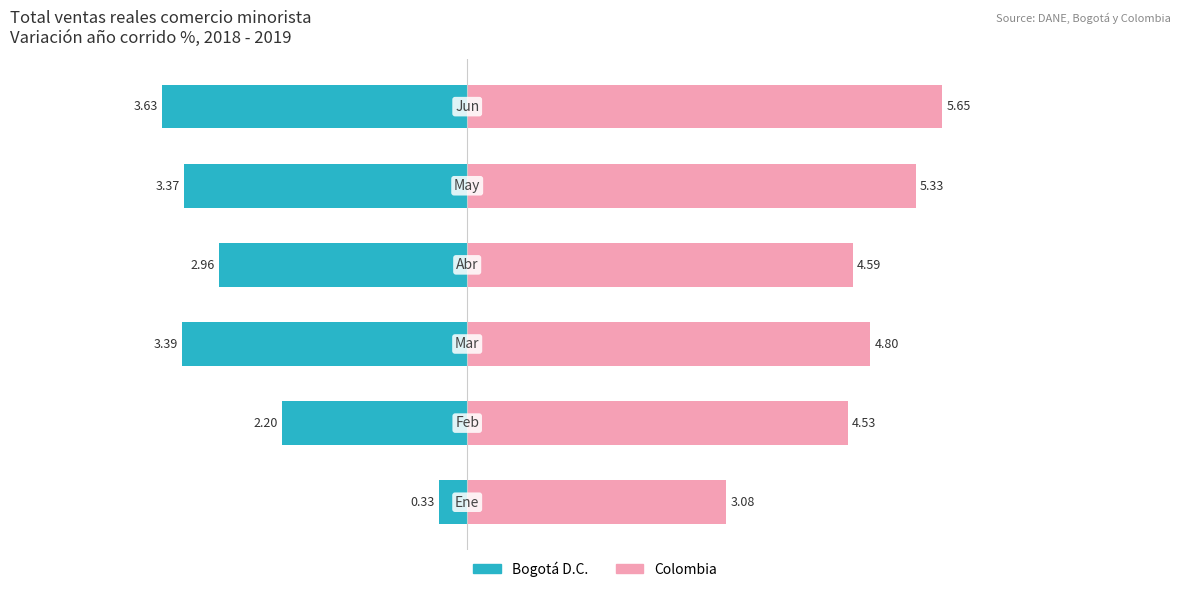

Rank the series at 0 from lowest to highest value.

Bogotá D.C., Colombia